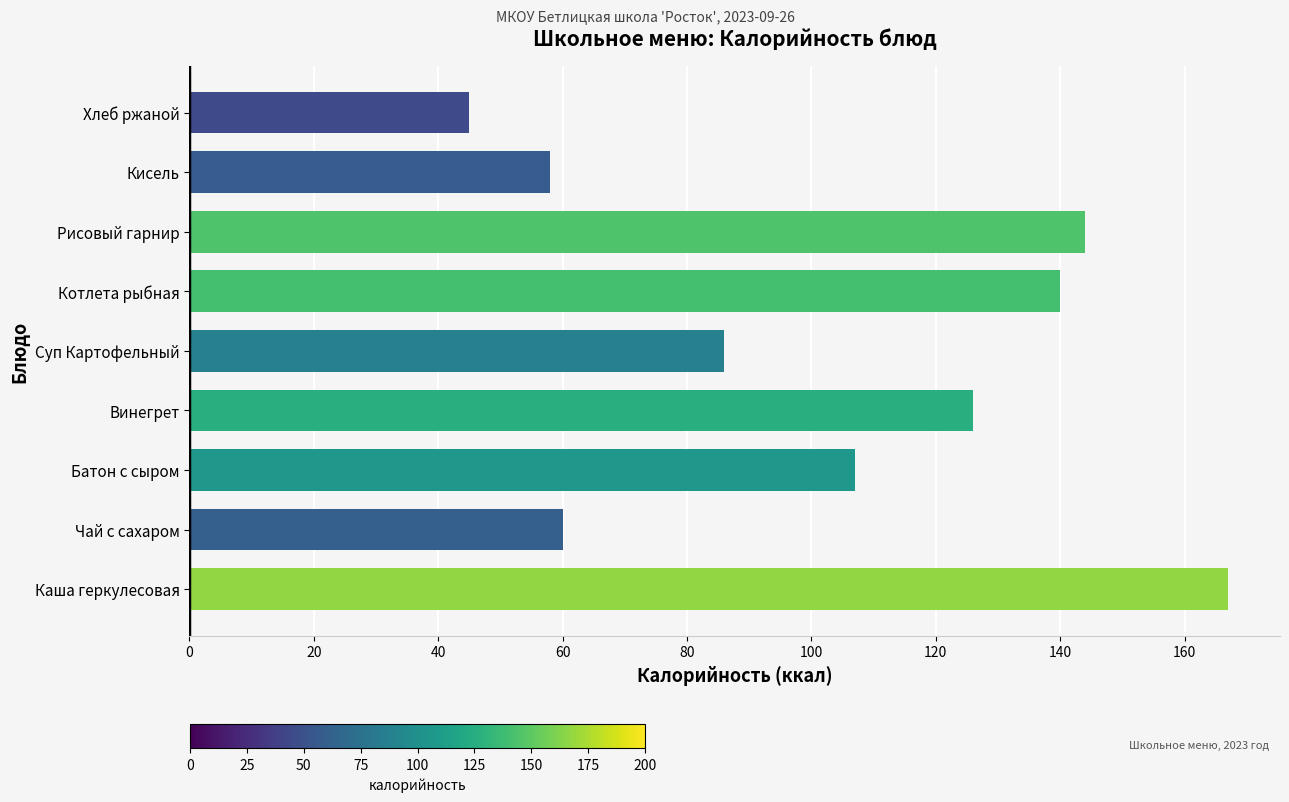

Does the chart contain stacked bars?

No